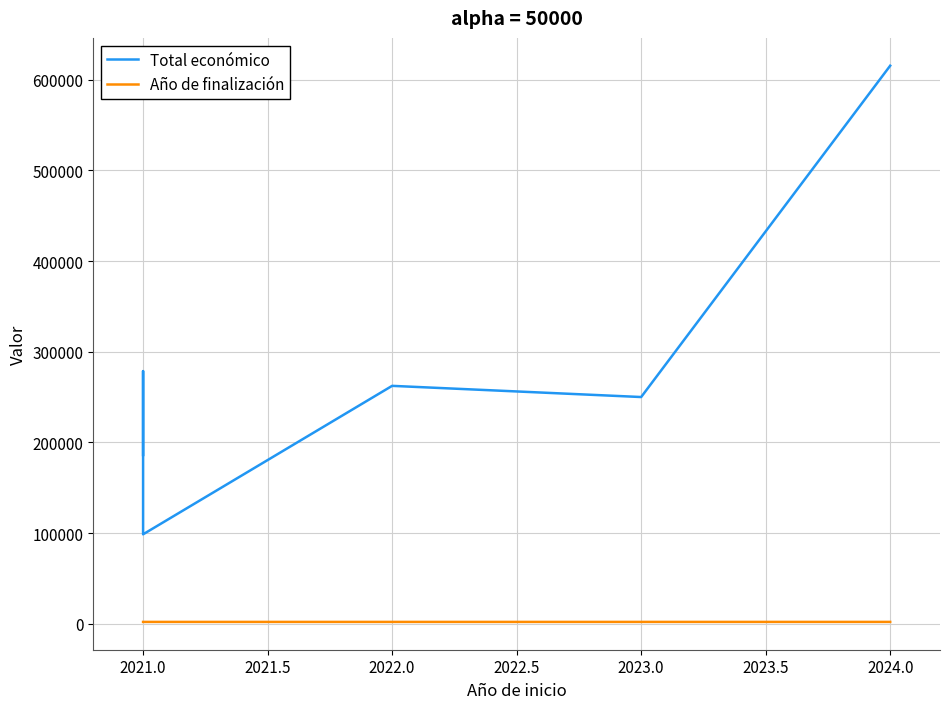

The value of Año de finalización at 2022.0 is 2024. True or false?

True